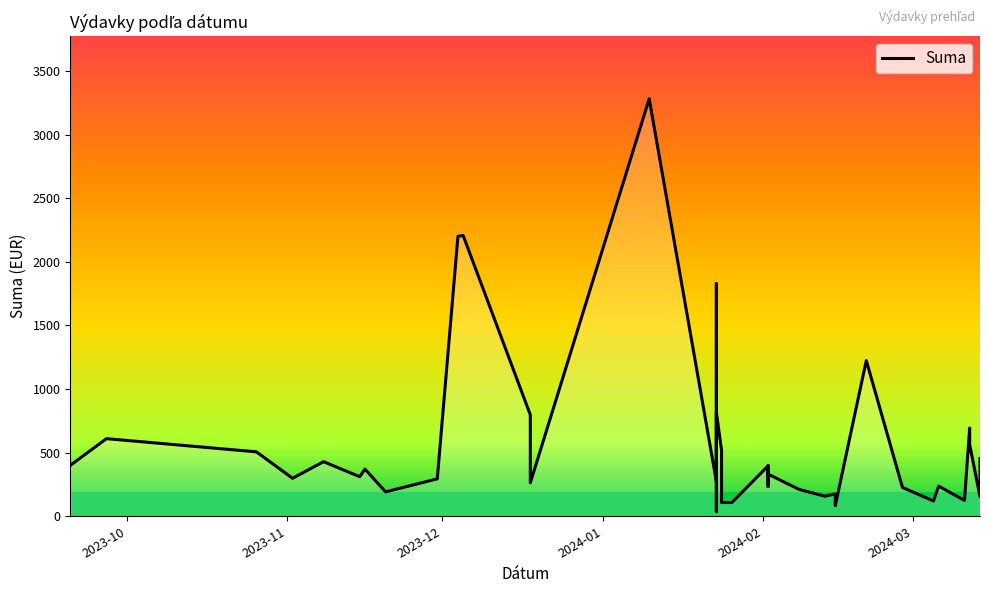

What is the label of the 4th point from the left?

2024-01